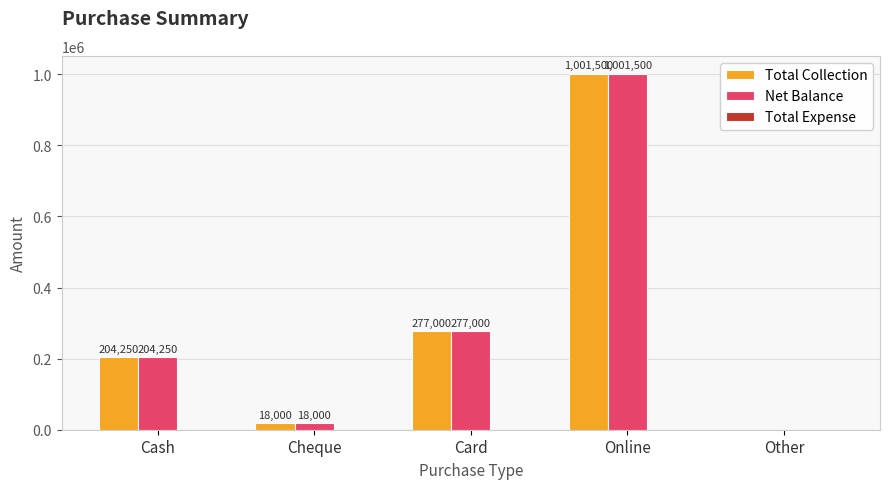

What is the maximum value shown in the chart?

1001500